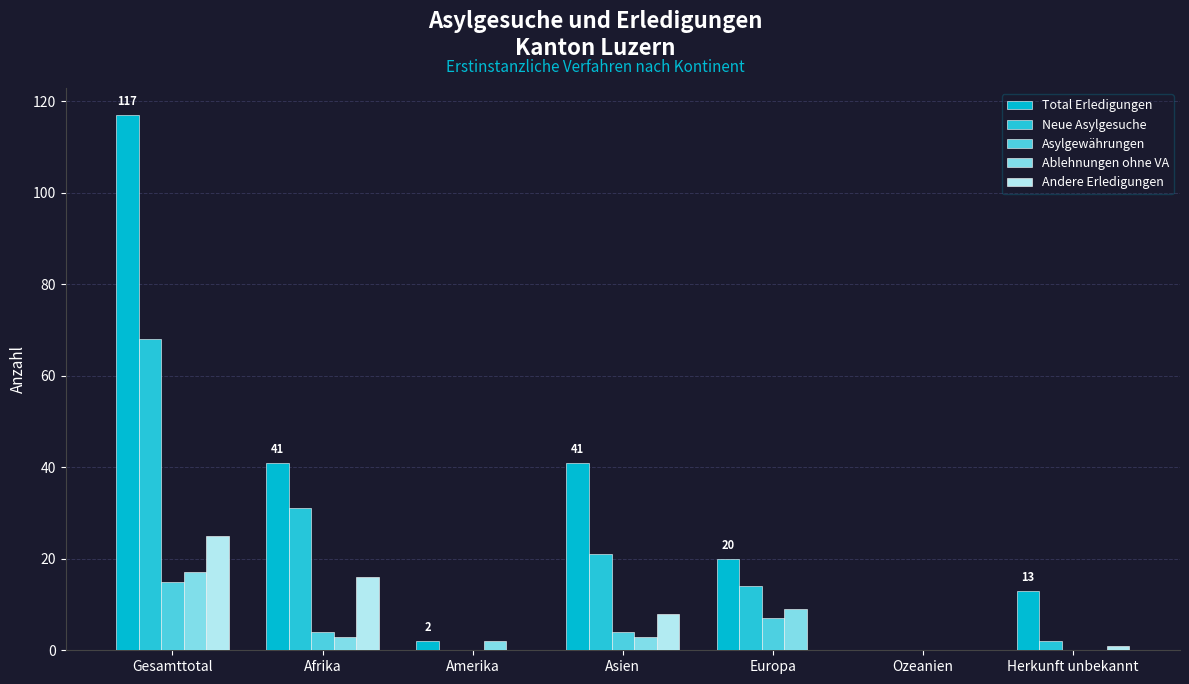

Is the value of Neue Asylgesuche at Afrika greater than the value of Asylgewährungen at Amerika?

Yes